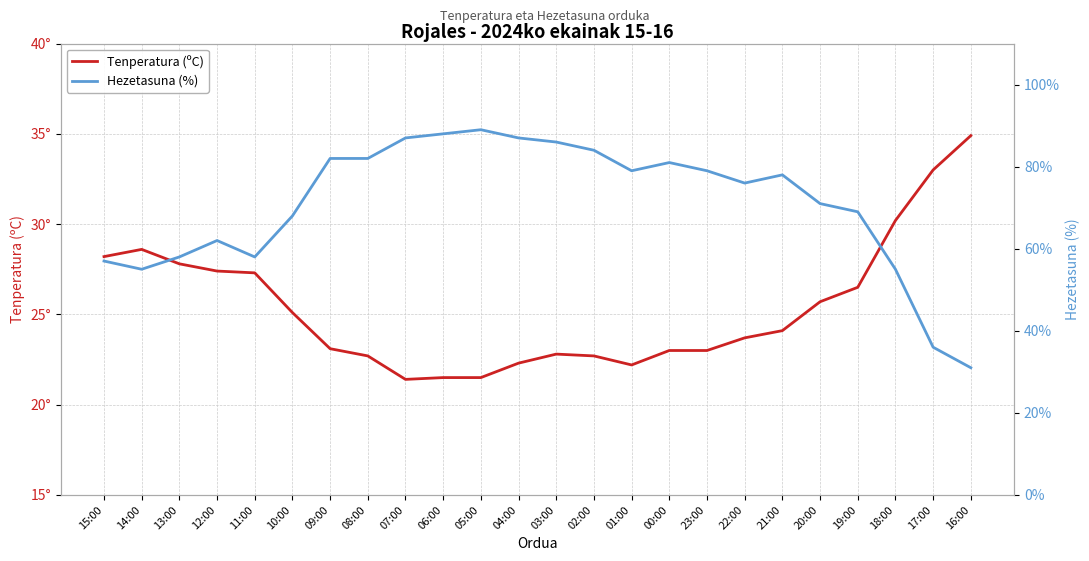

How many interior local peaks does the Hezetasuna (%) series have?

4